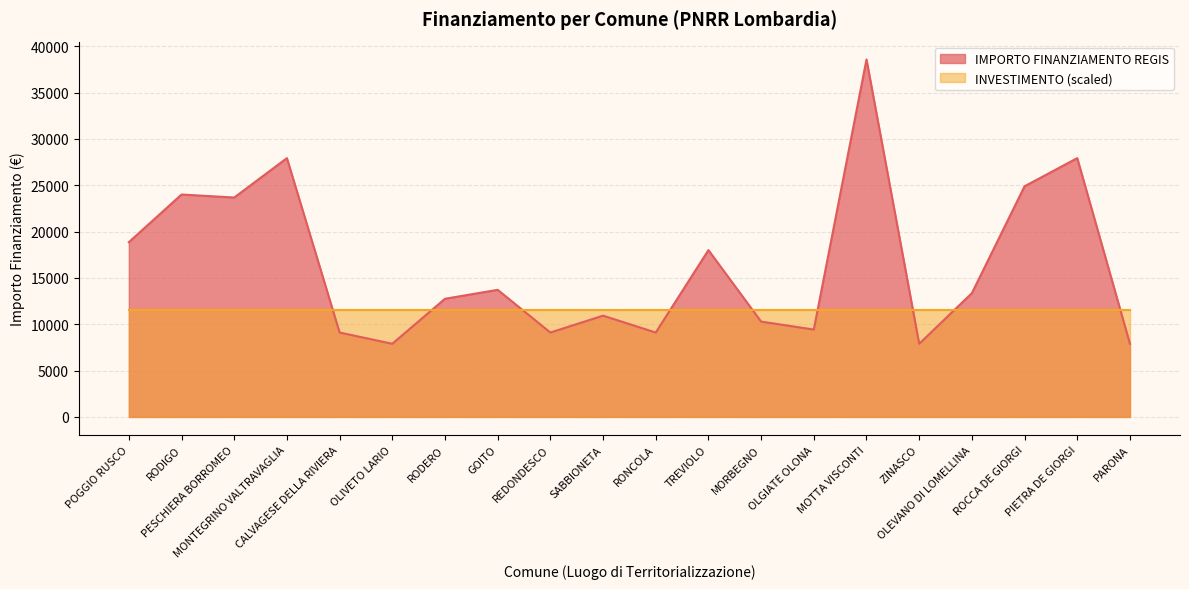

True or false: there are more than 0 points higher than both neighbors.

True